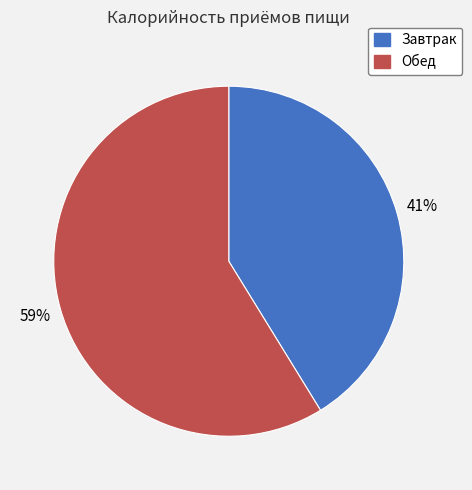

To the nearest percent, what is the average slice percentage?

50%